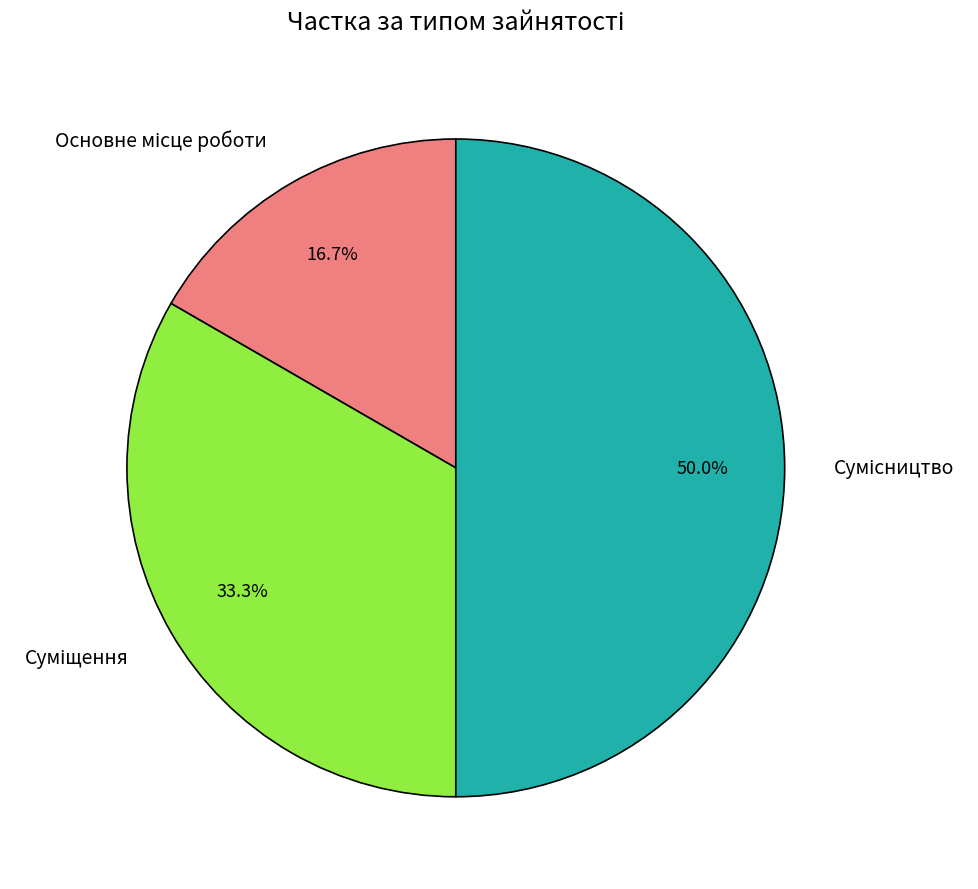

How many slices are in this pie chart?

3